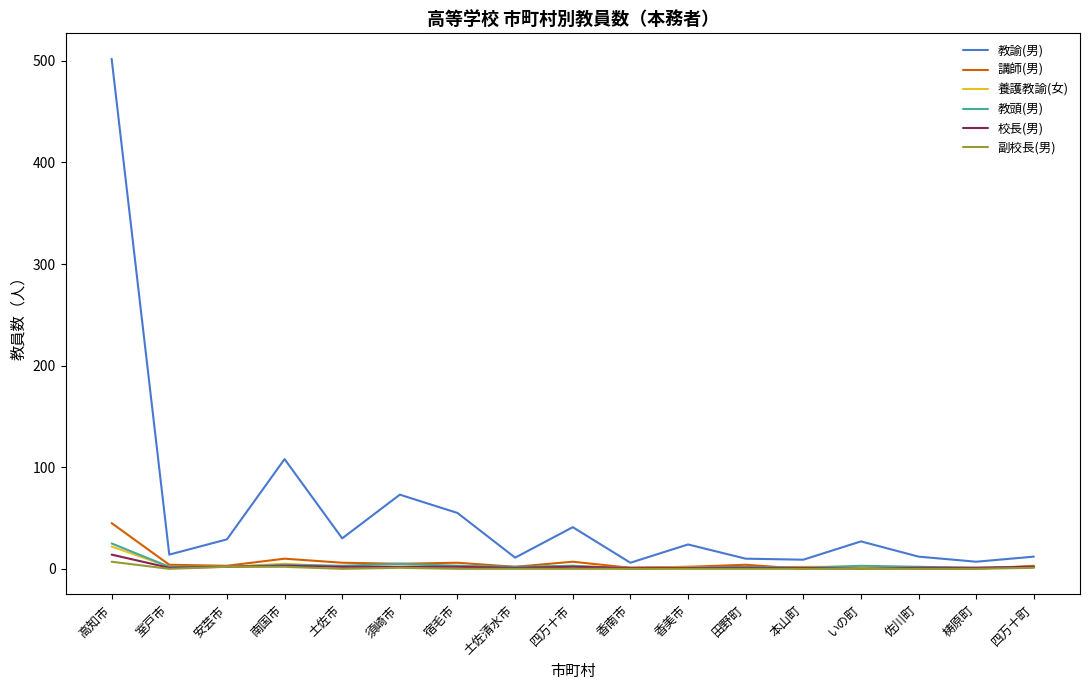

True or false: 教諭(男) and 教頭(男) intersect in this chart.

False